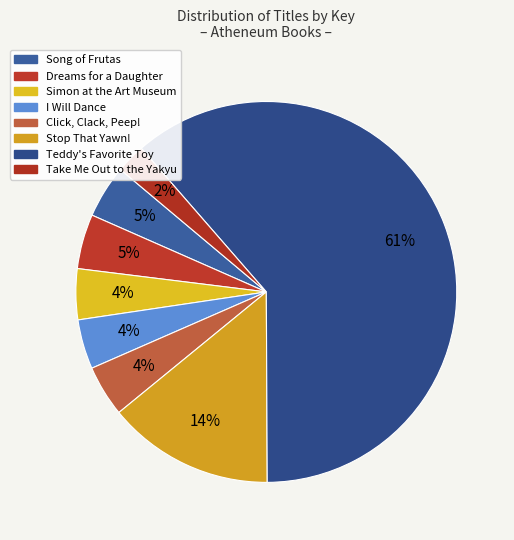

Combined, do Simon at the Art Museum and Take Me Out to the Yakyu account for over 50%?

No